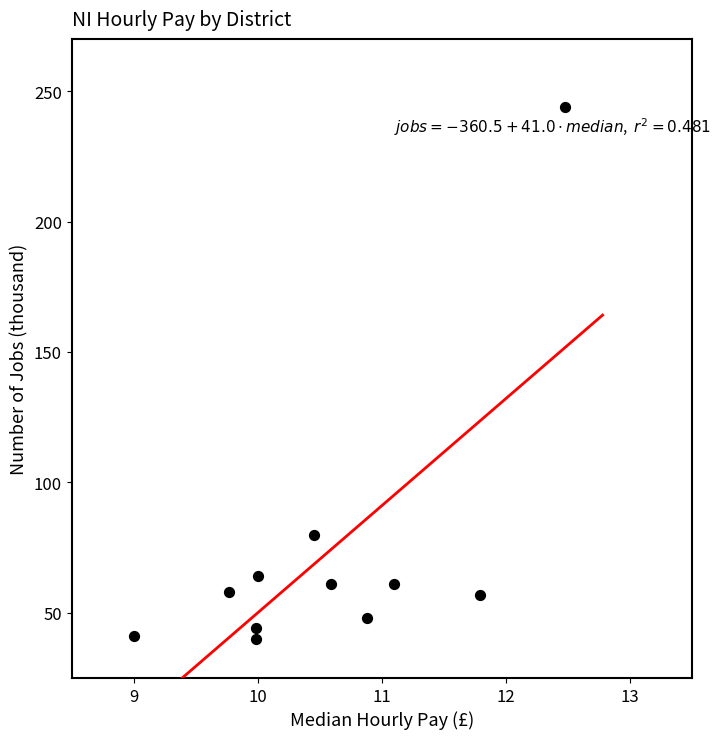

What is the range of Y values (max minus min)?

204